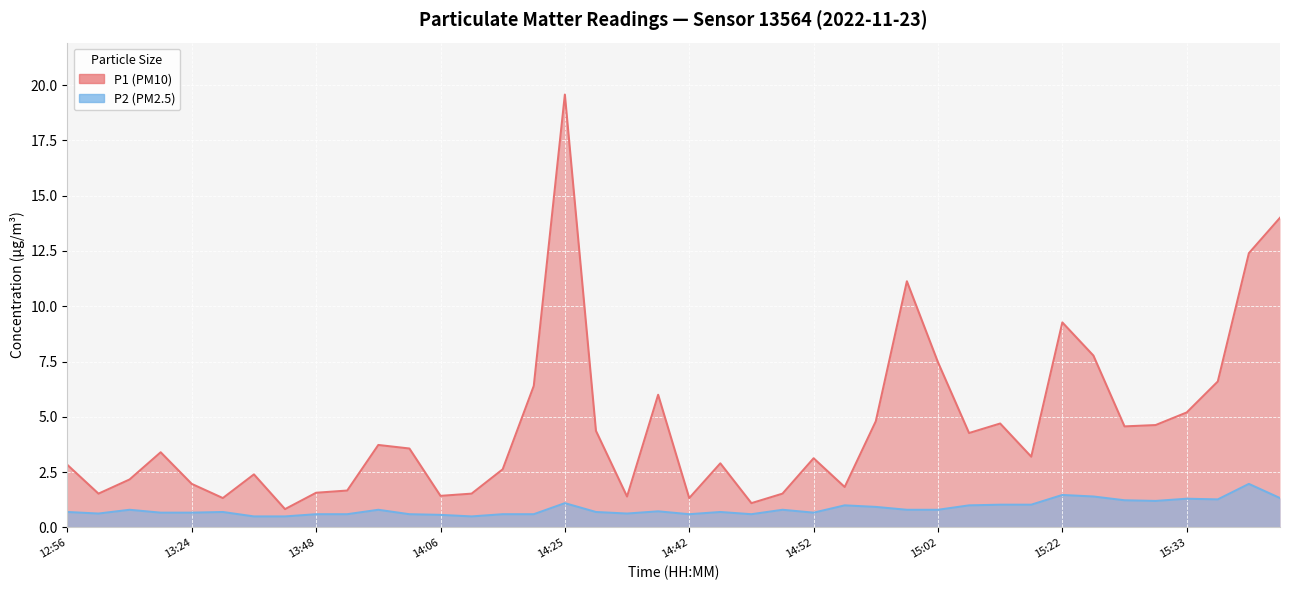

How many interior local valleys does the P2 (PM2.5) series have?

8